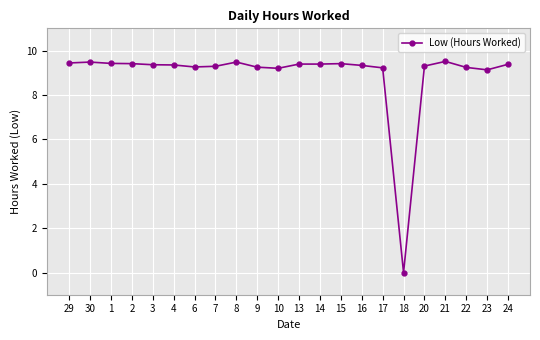

What is the greatest value displayed?

9.5